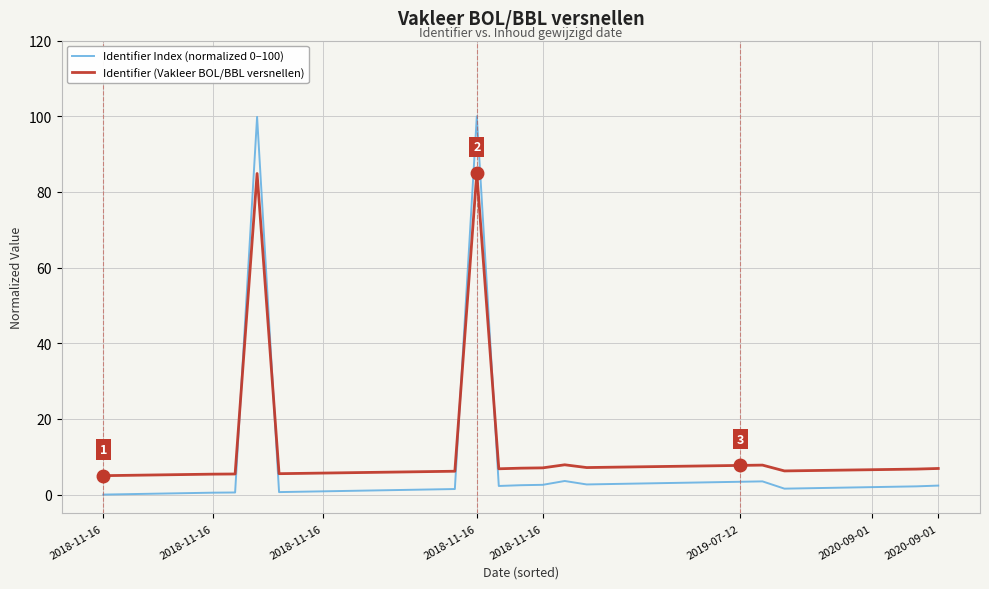

What is the highest value of the Identifier Index (normalized 0–100) series?

100.0